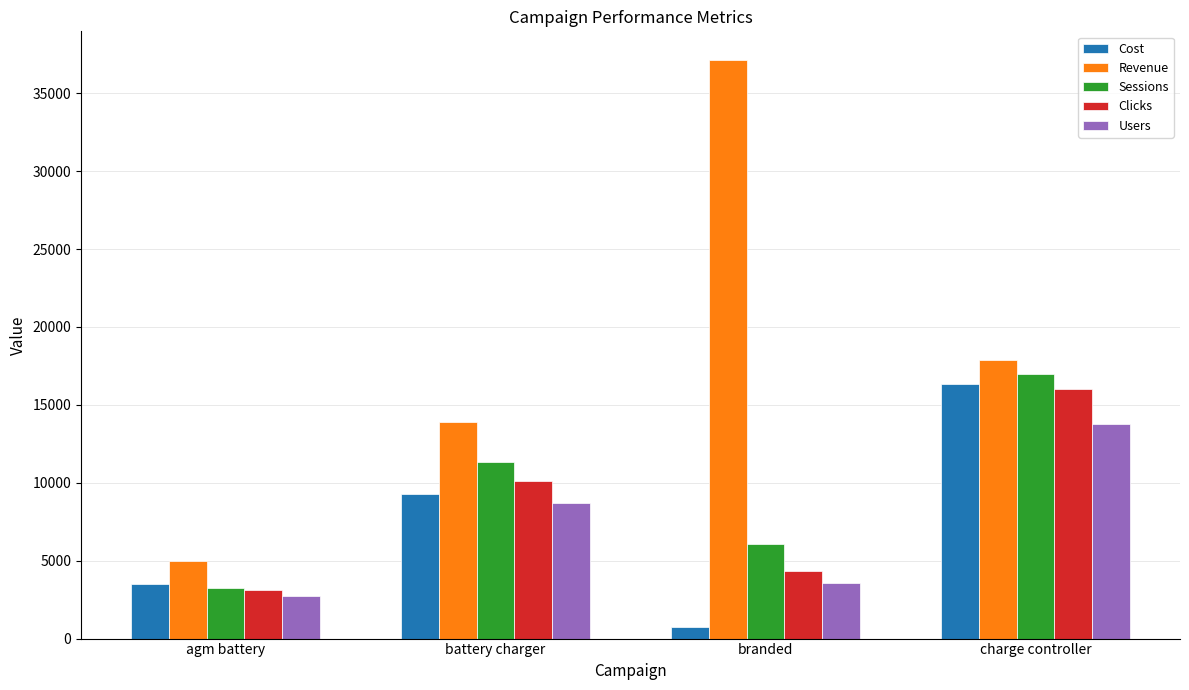

What is the difference between the Users values at battery charger and charge controller?

5082.0